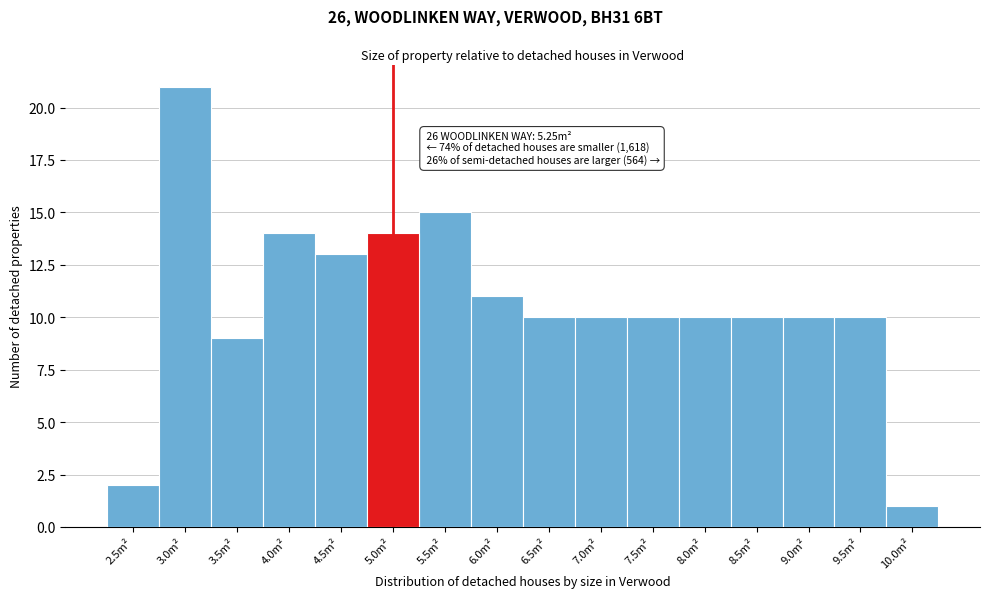

Reading right to left, list all the values displayed in this chart.

10.0m²=1	9.5m²=10	9.0m²=10	8.5m²=10	8.0m²=10	7.5m²=10	7.0m²=10	6.5m²=10	6.0m²=11	5.5m²=15	5.0m²=14	4.5m²=13	4.0m²=14	3.5m²=9	3.0m²=21	2.5m²=2